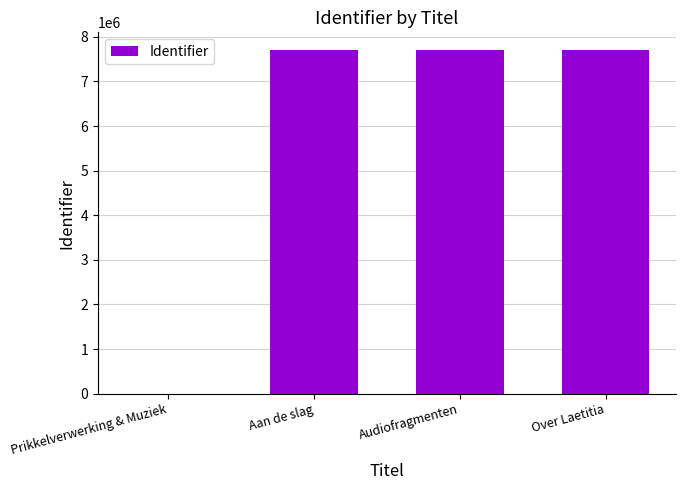

Which has a higher value, Prikkelverwerking & Muziek or Over Laetitia?

Over Laetitia